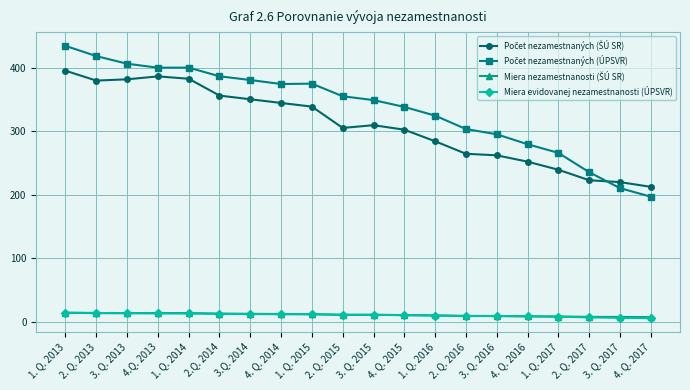

At which category is the sum across all series the highest?

1. Q. 2013